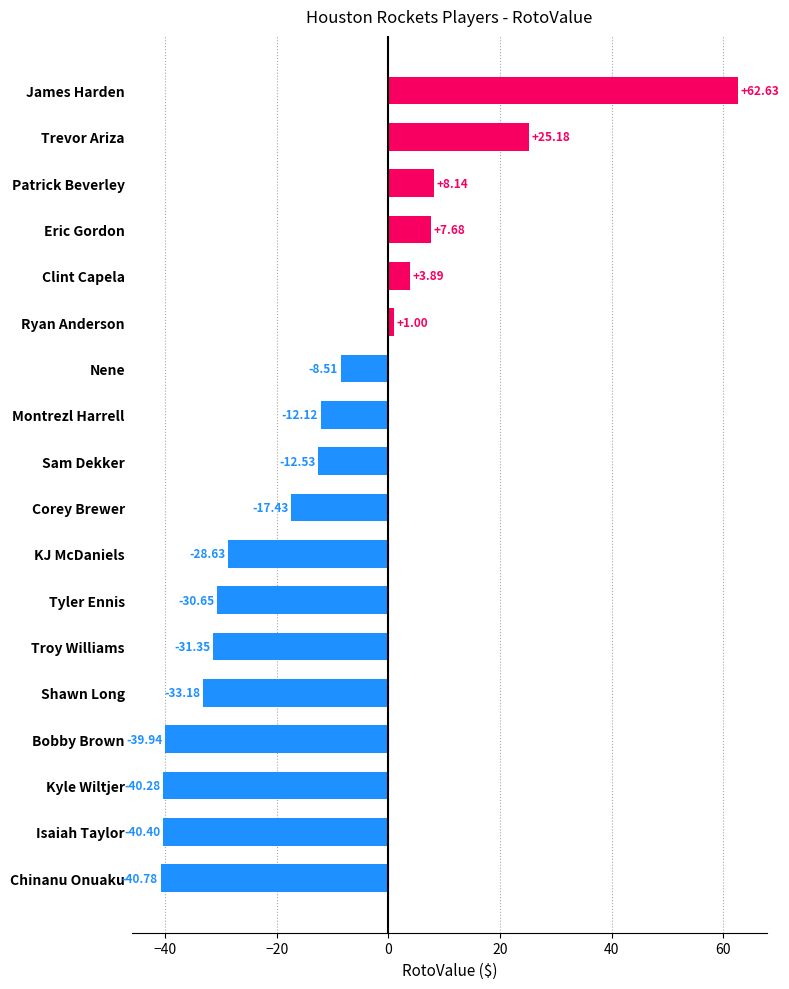

True or false: the data shows -56.6 at Shawn Long.

False